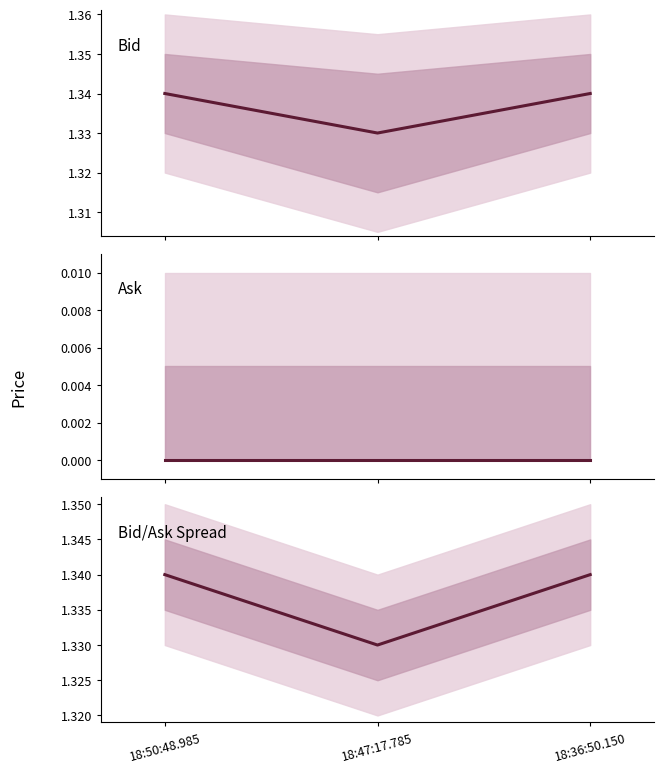

Between 18:50:48.985 and 18:36:50.150, which series saw the biggest shift?

Bid